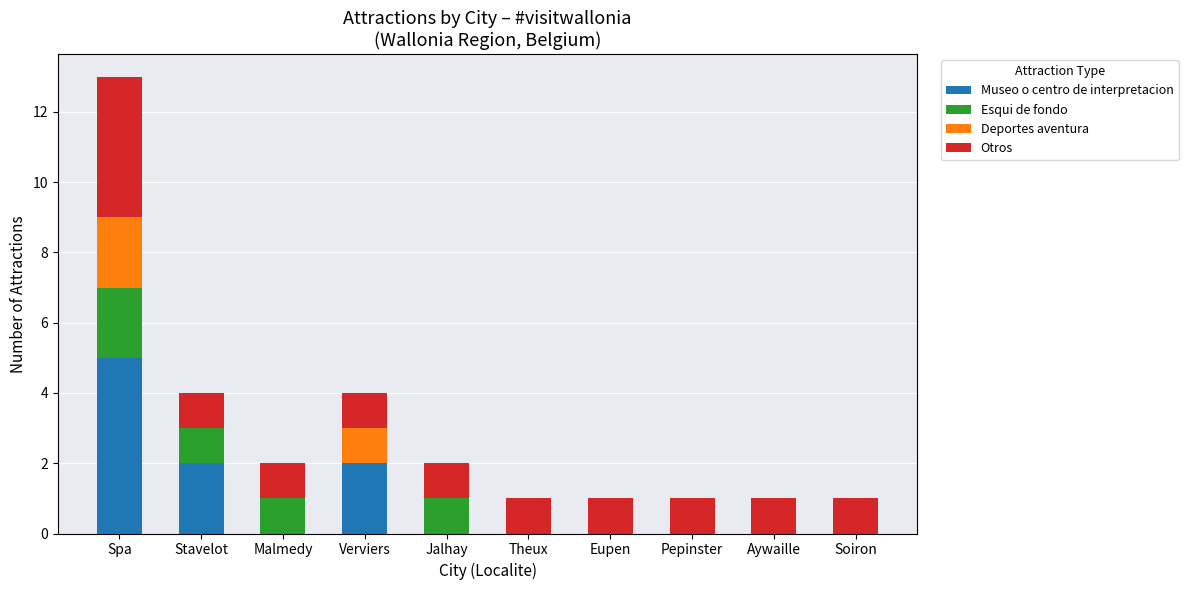

What are all the series names shown in the legend?

Museo o centro de interpretacion, Esqui de fondo, Deportes aventura, Otros